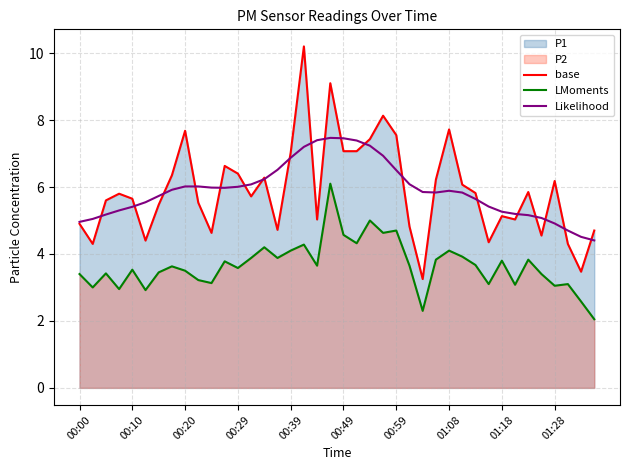

What value does the base series have at 35?

4.5